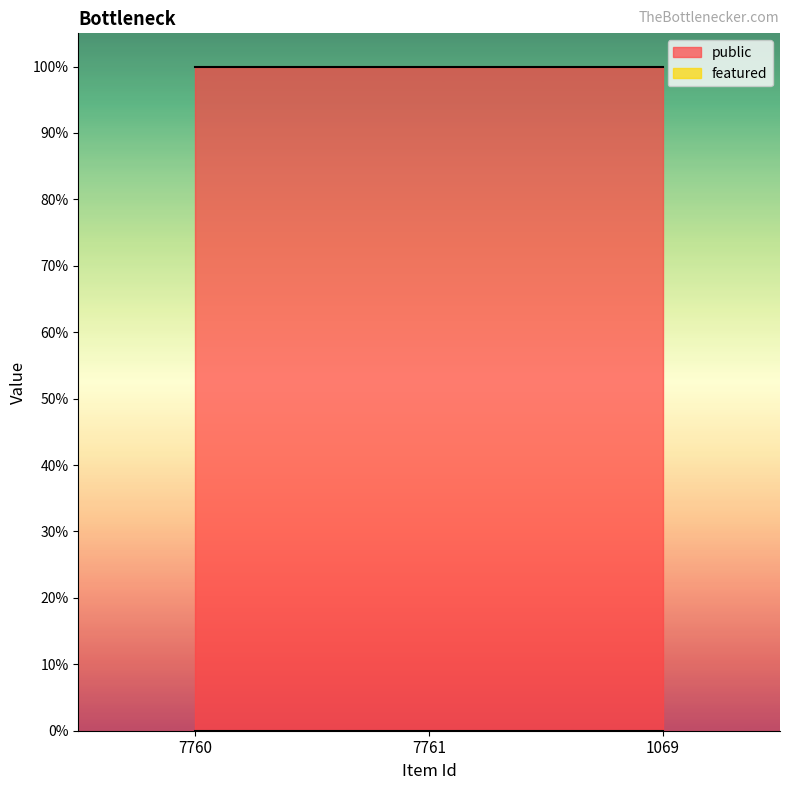

Reading left to right, what are all the values shown in this chart?

public: 1	1	1
featured: 0	0	0